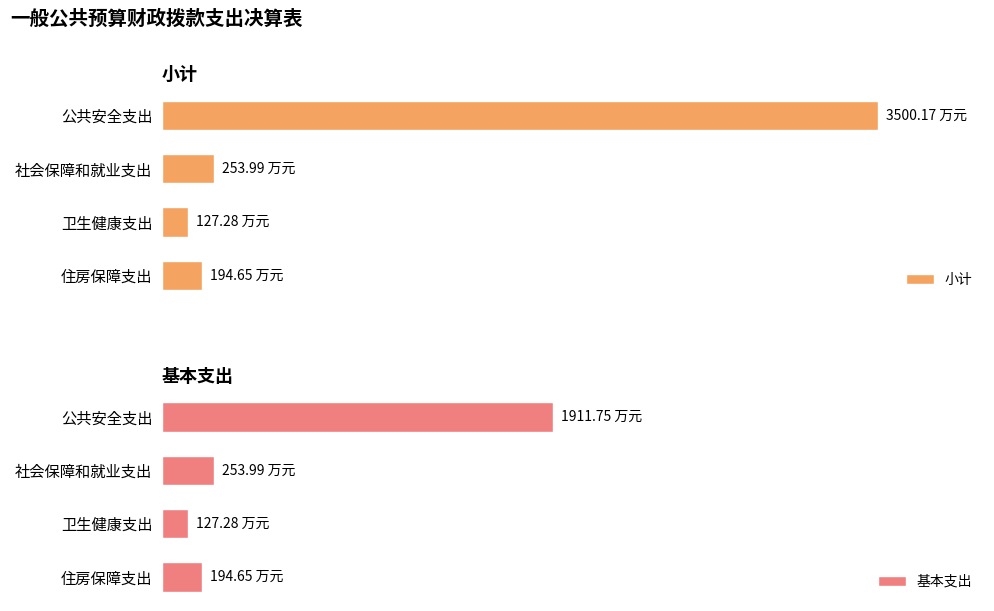

How many data points in 小计 are above 253?

2